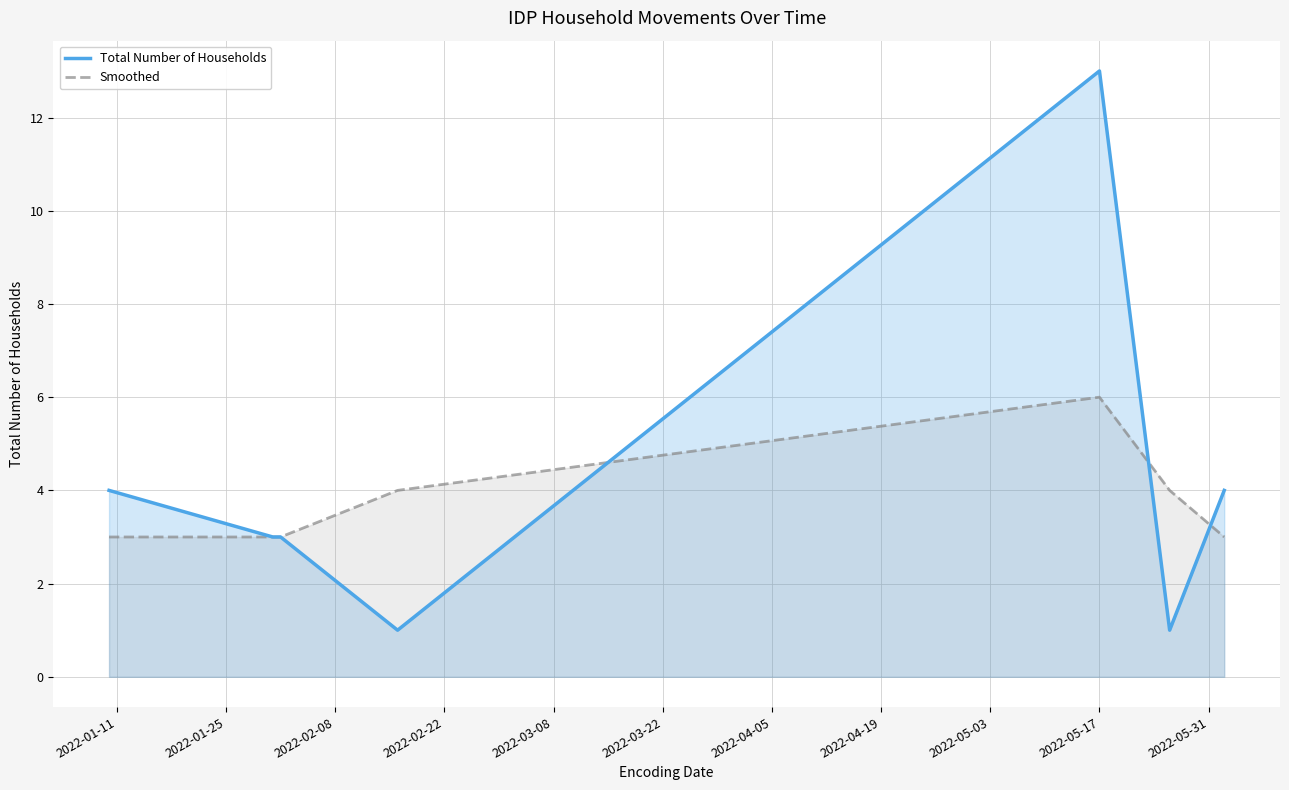

Does the chart have visible grid lines?

Yes